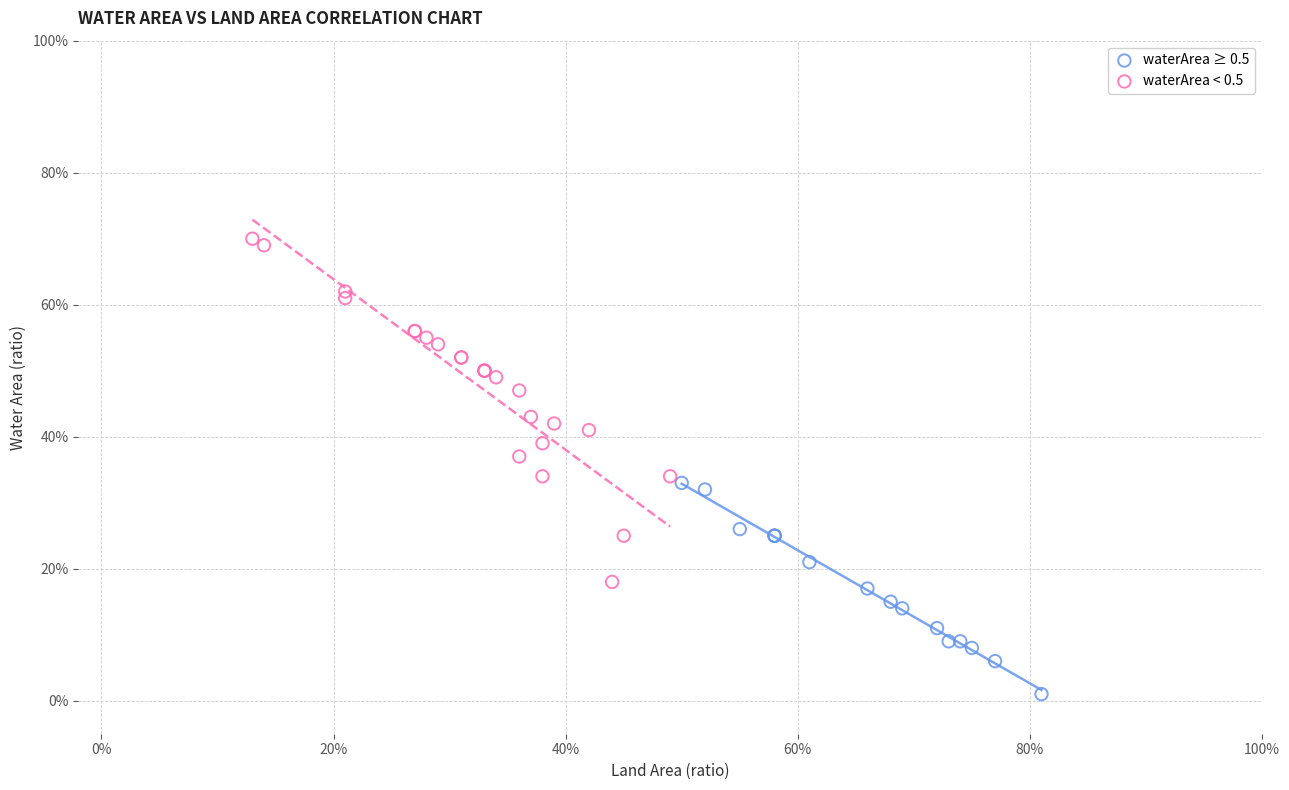

Which series has the largest Y range (max minus min)?

waterArea < 0.5